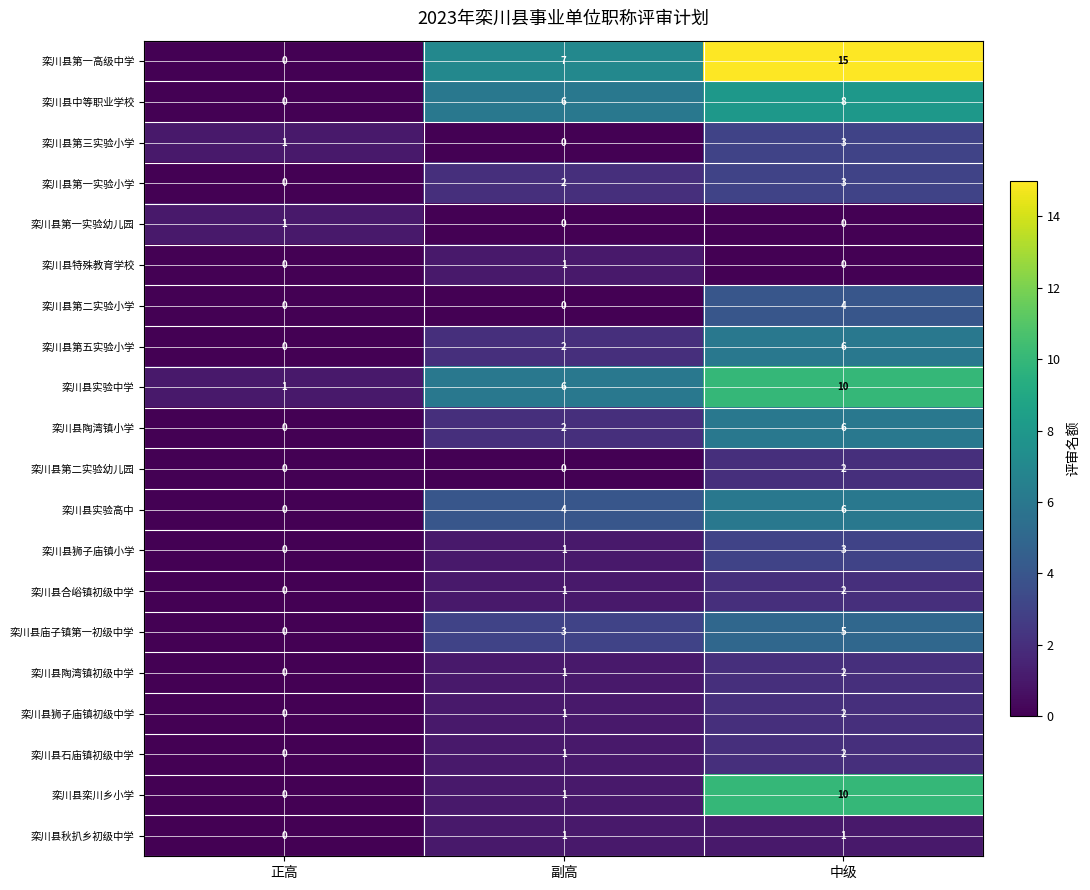

How many values in 栾川县栾川乡小学 are above zero?

2